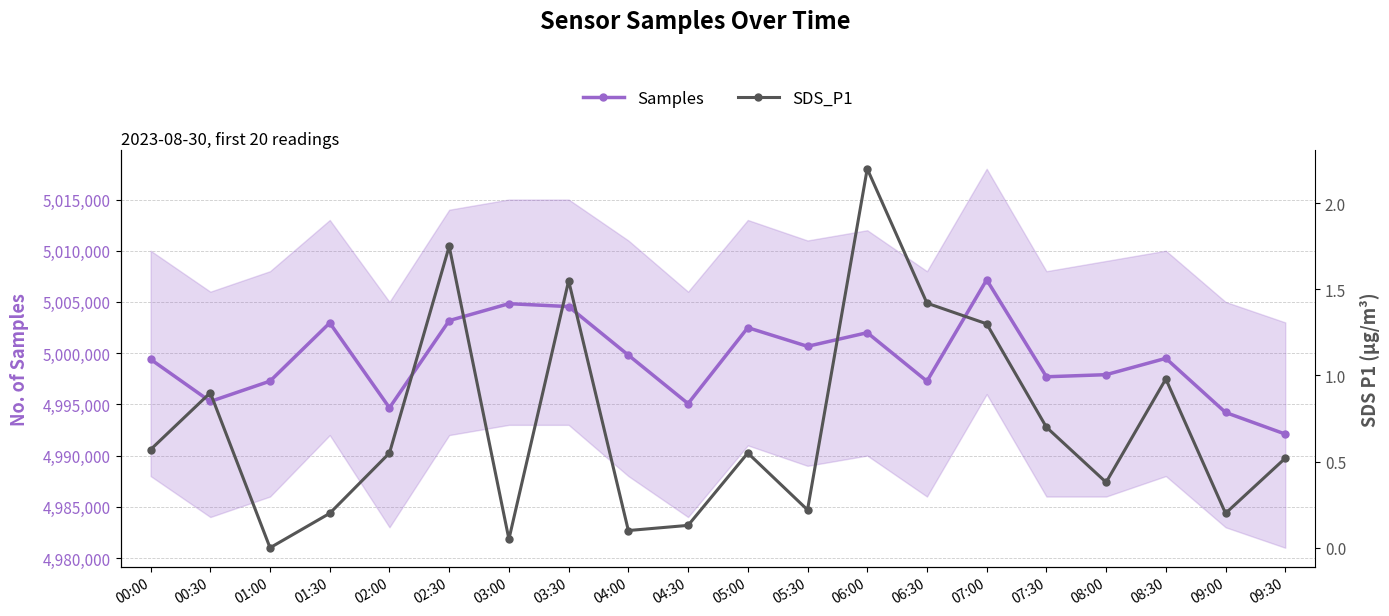

Which series changed the most between 00:00 and 05:30?

Samples